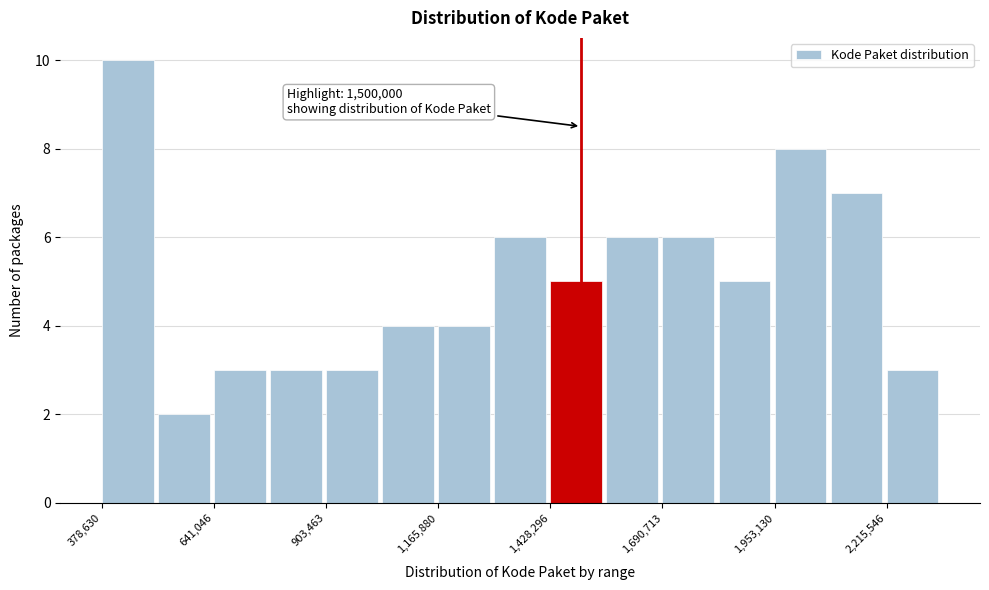

Read against the x-axis, roughly where is the centre of the tallest bar?

450000